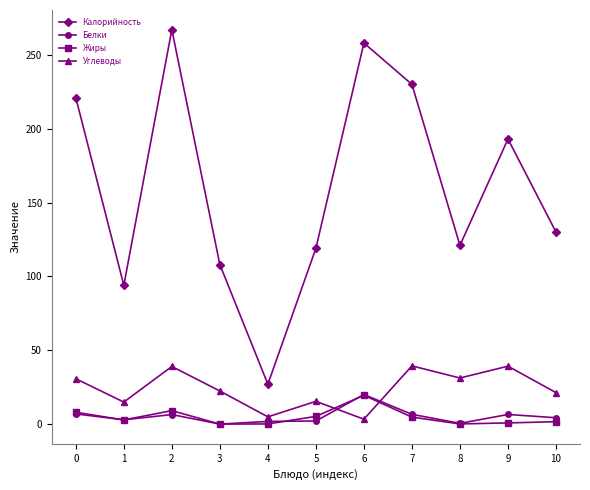

Is the value of Калорийность at 6 greater than the value of Белки at 4?

Yes